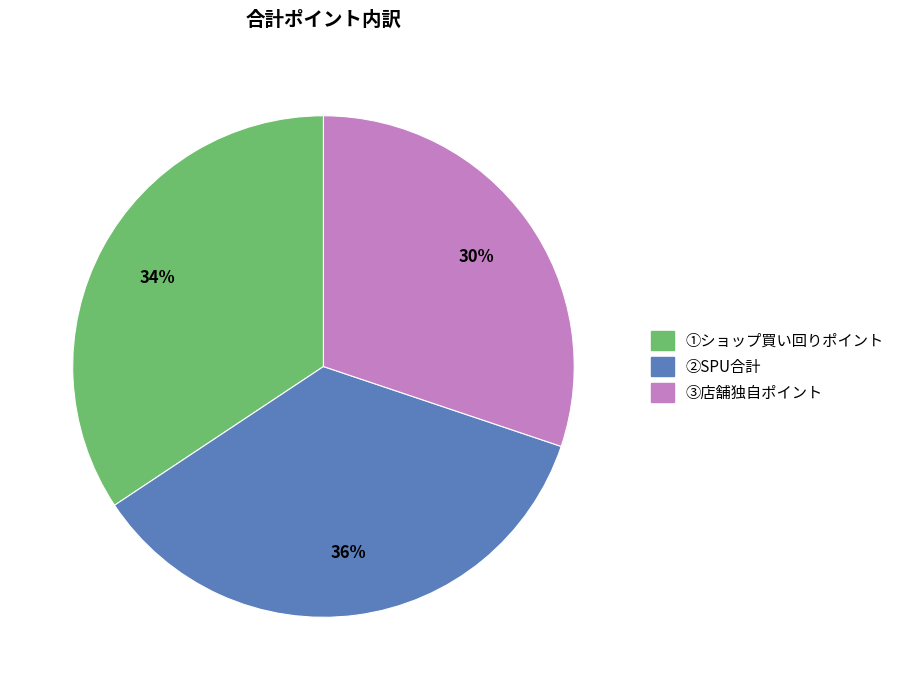

Does ①ショップ買い回りポイント represent more than half of the total?

No